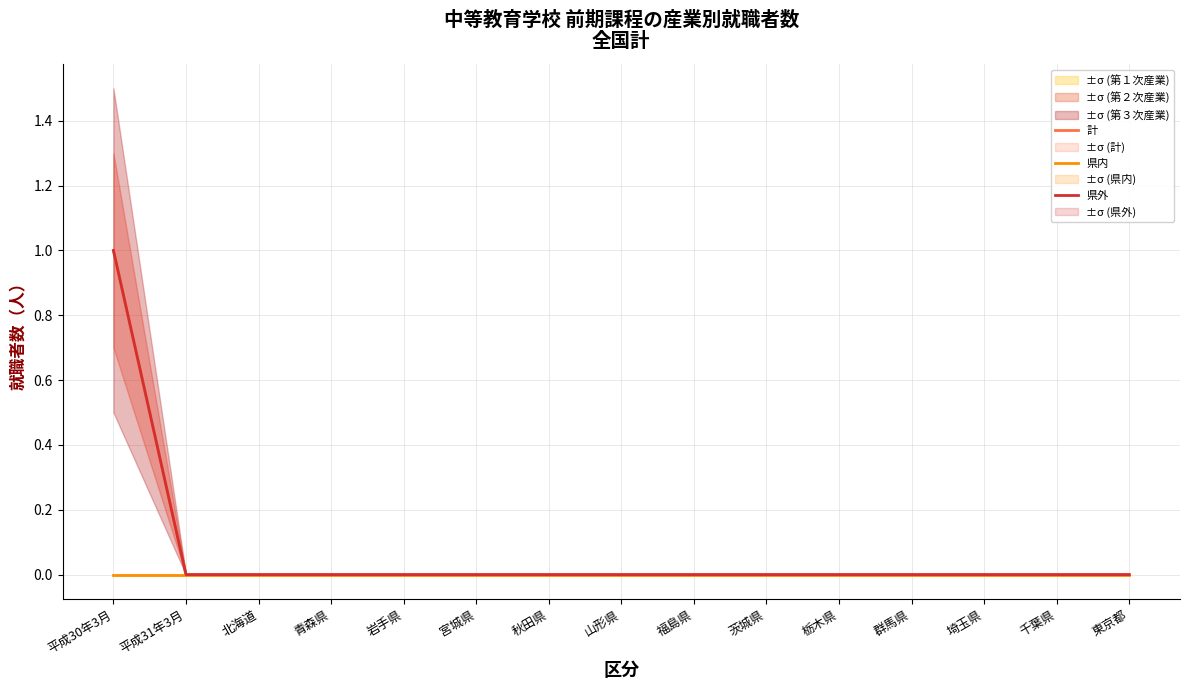

What is the label of the 12th point from the left?

群馬県